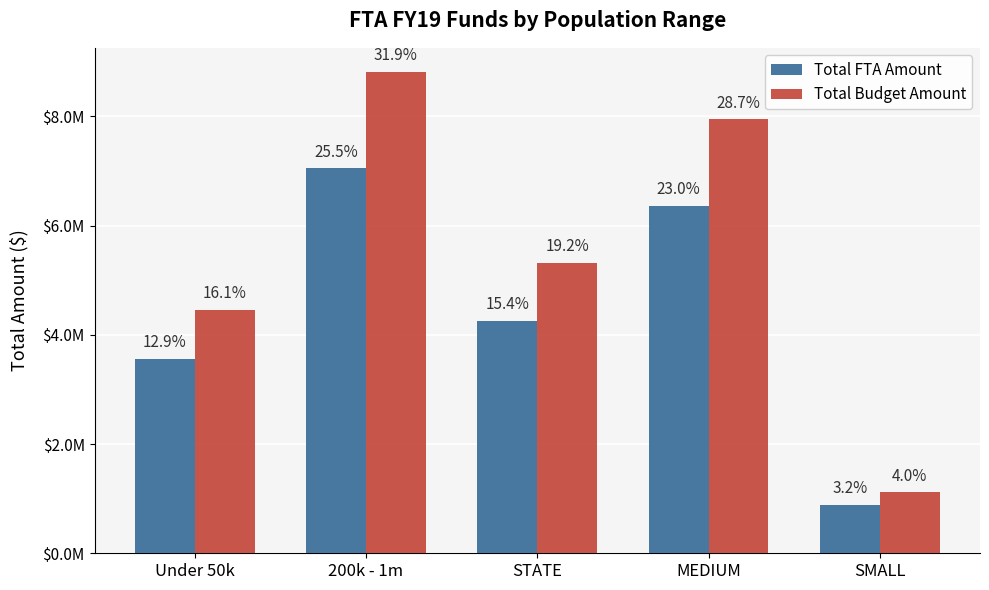

Which category has the highest value in the Total FTA Amount series?

200k - 1m